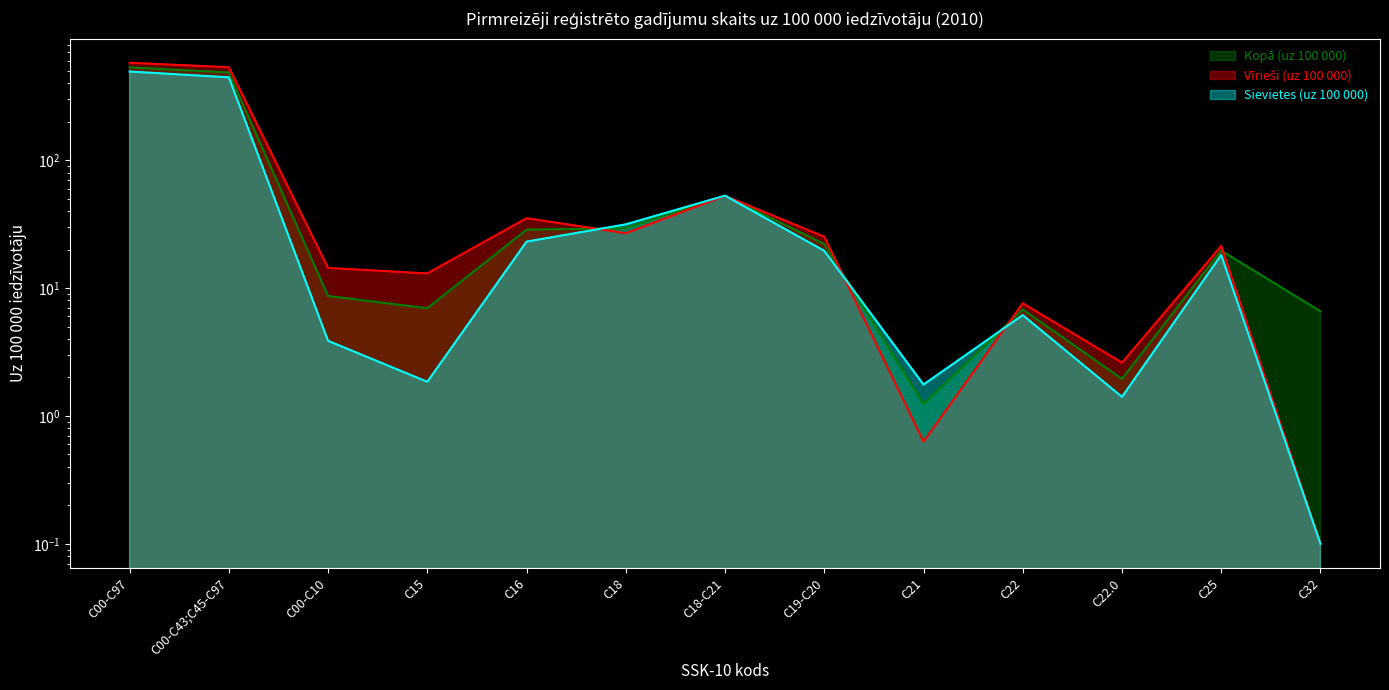

What is the minimum value for Sievietes (uz 100 000)?

0.1